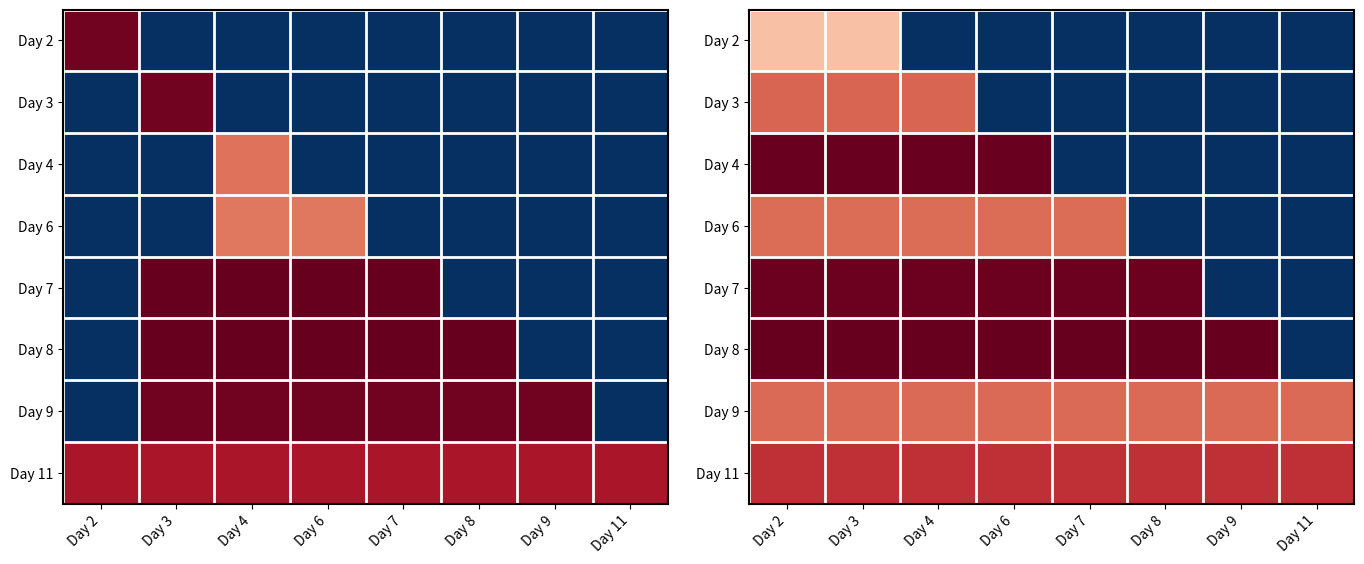

At which label does Day 2 reach its minimum?

Day 4